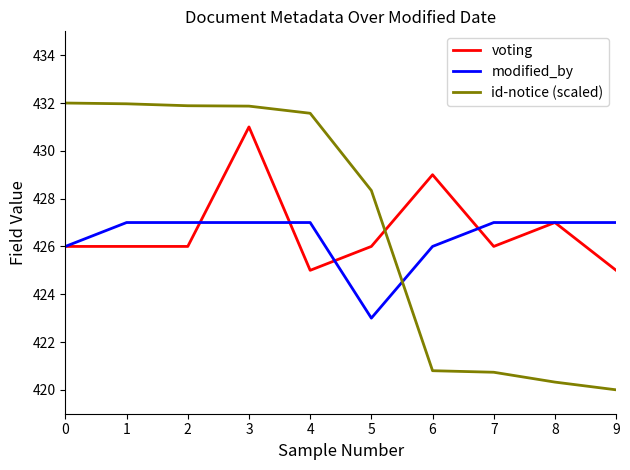

What is the difference between the second highest and minimum values in the id-notice (scaled) series?

12.0